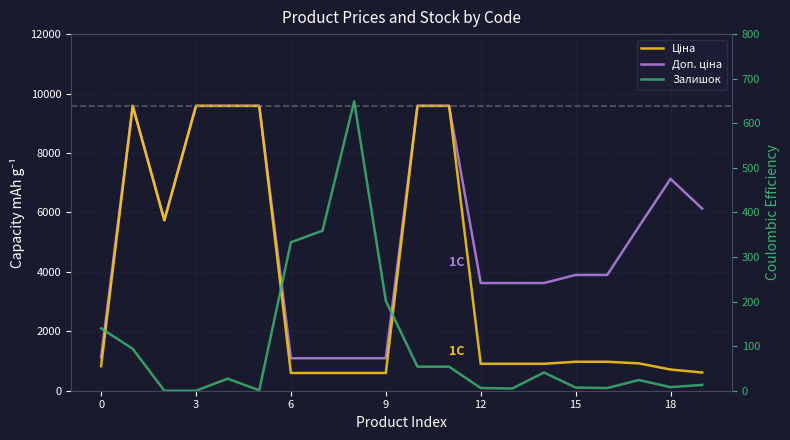

In Ціна, how many points are higher than both neighbors (excluding endpoints)?

1